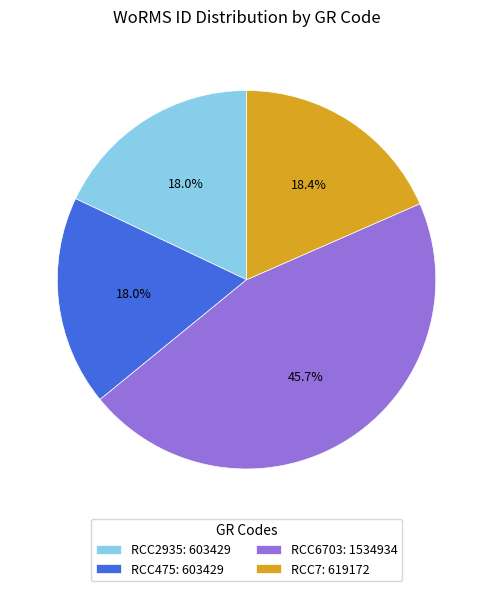

To the nearest percent, what is the average slice percentage?

25%